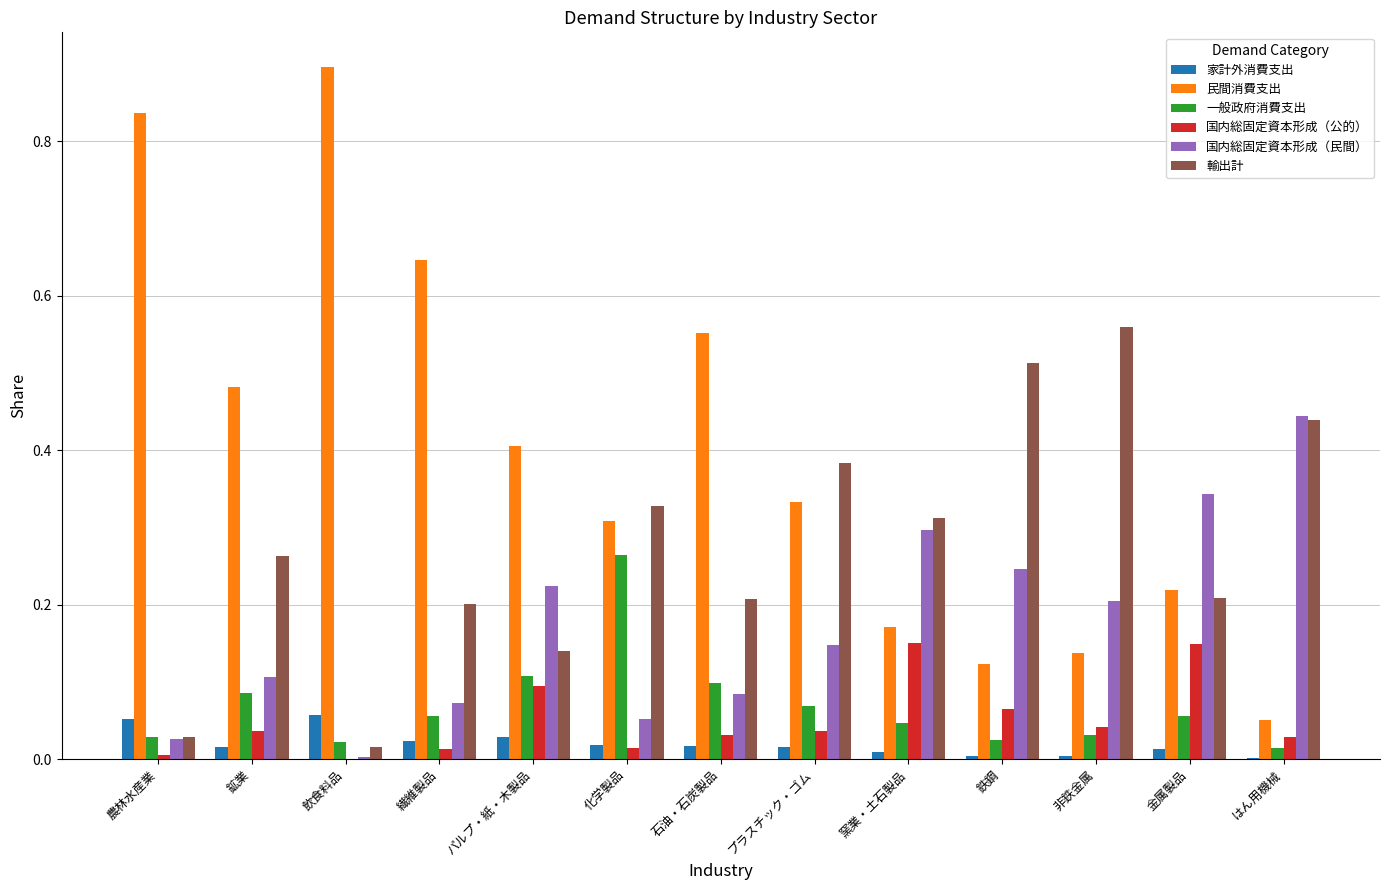

True or false: 国内総固定資本形成（公的） has a value of 0.0 at 石油・石炭製品.

True